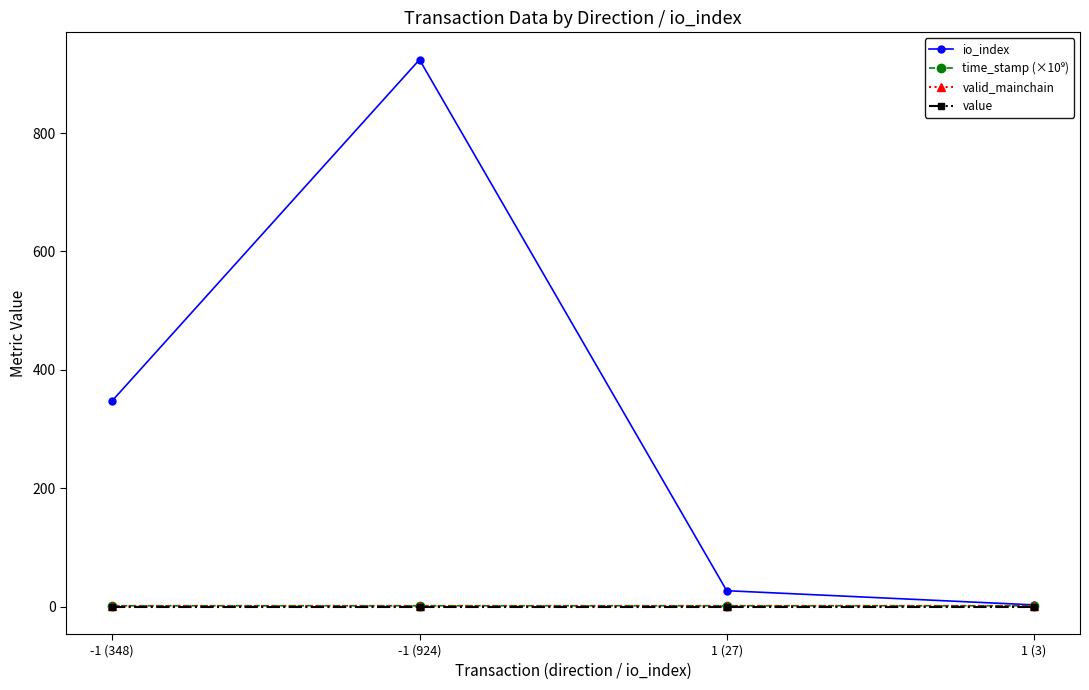

Does the chart have visible grid lines?

No